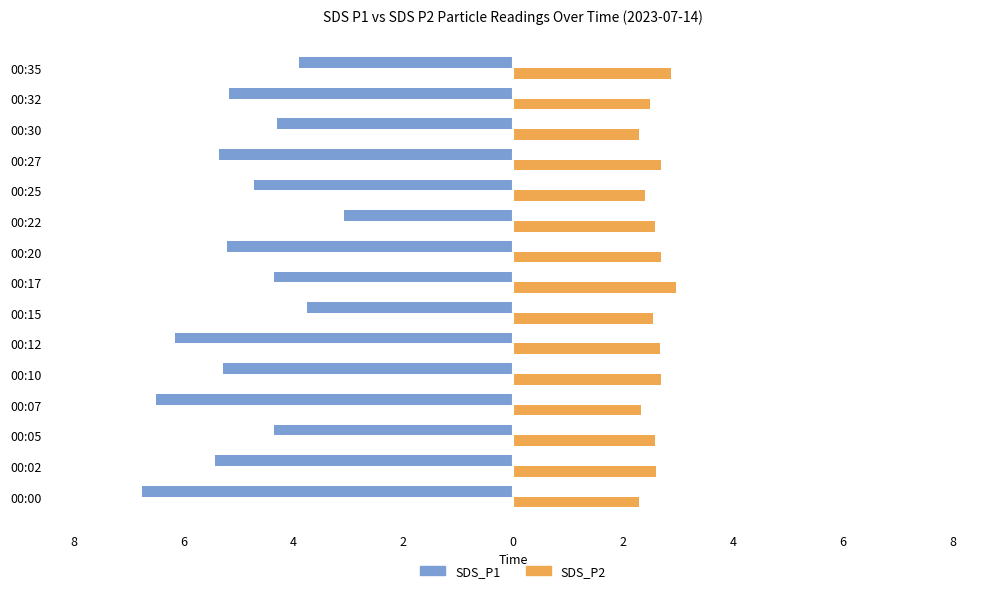

What are all the series names shown in the legend?

SDS_P1, SDS_P2